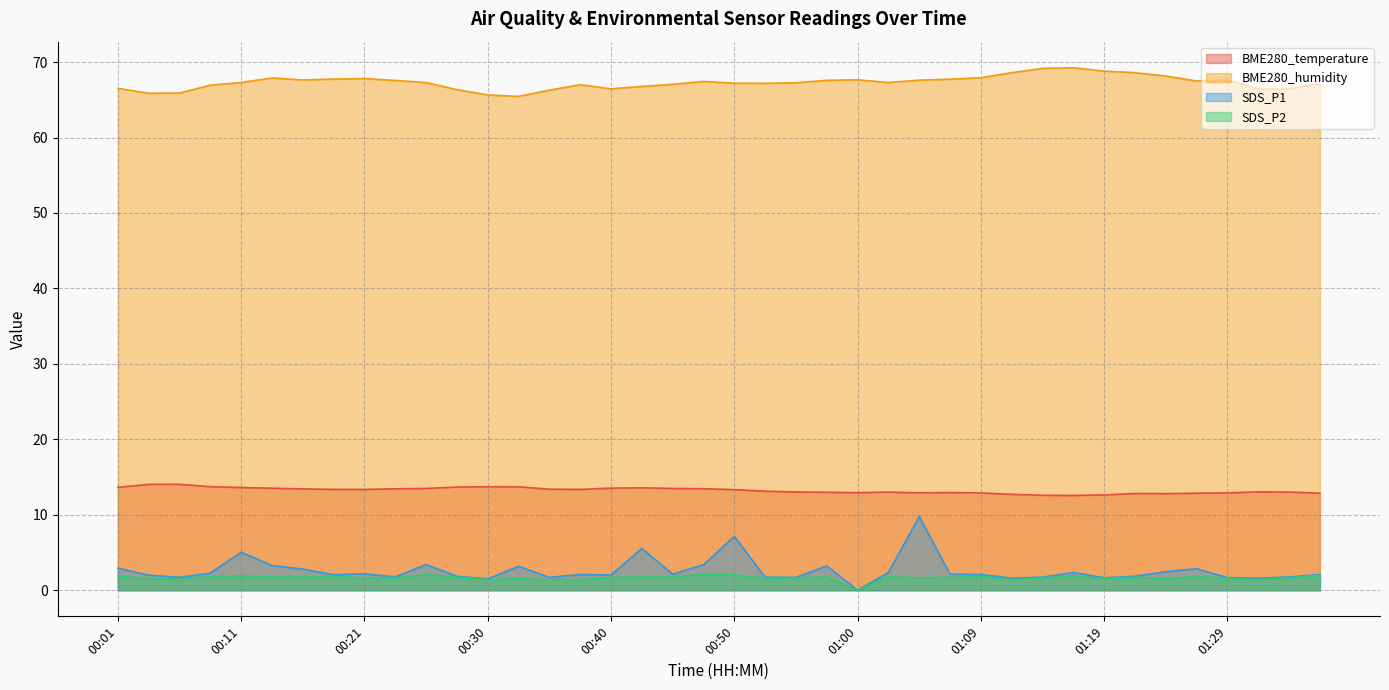

The SDS_P2 series shows 1.6 at 01:29. True or false?

True